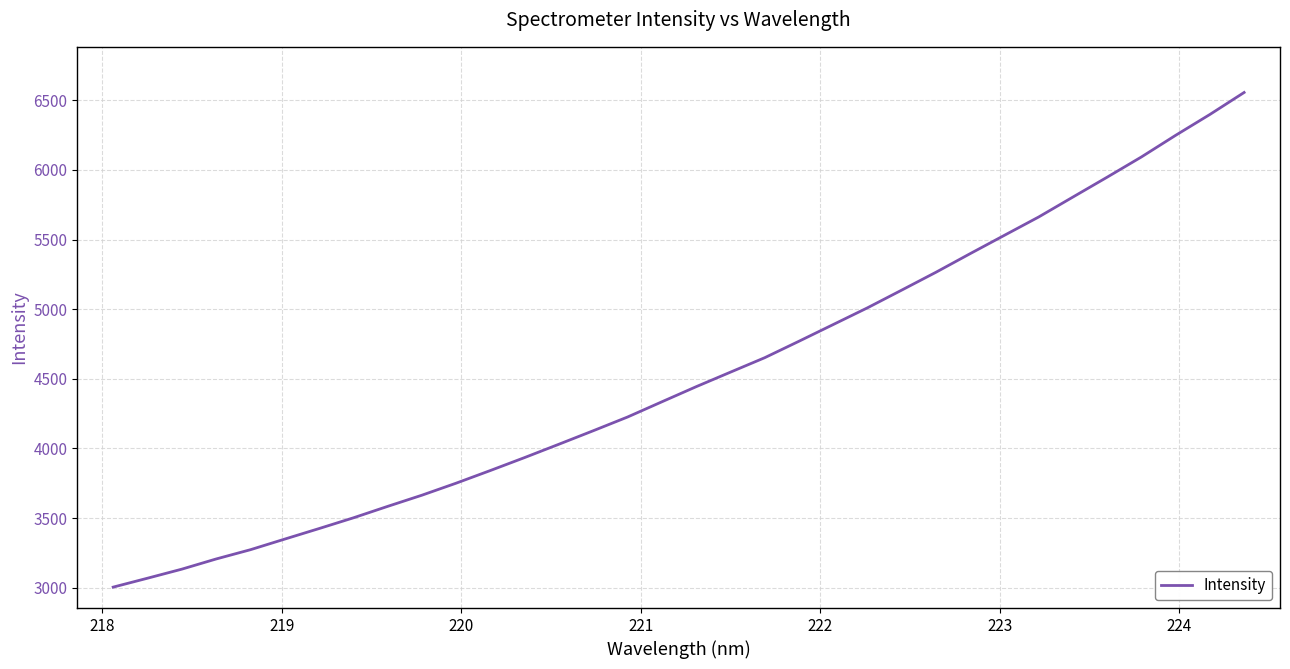

What is the difference between the maximum and minimum values?

3552.7